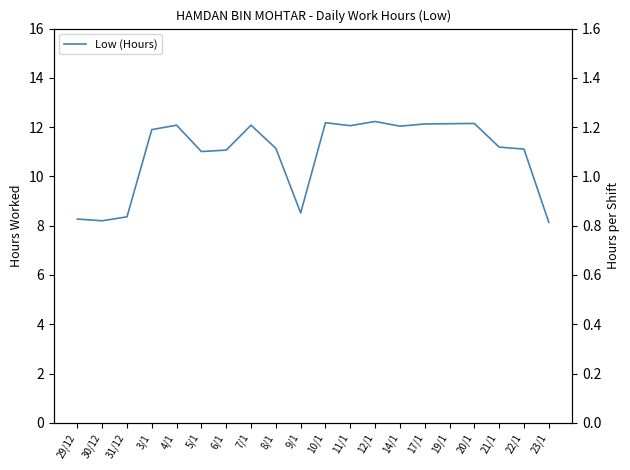

What is the difference between the second highest and minimum values?

4.0